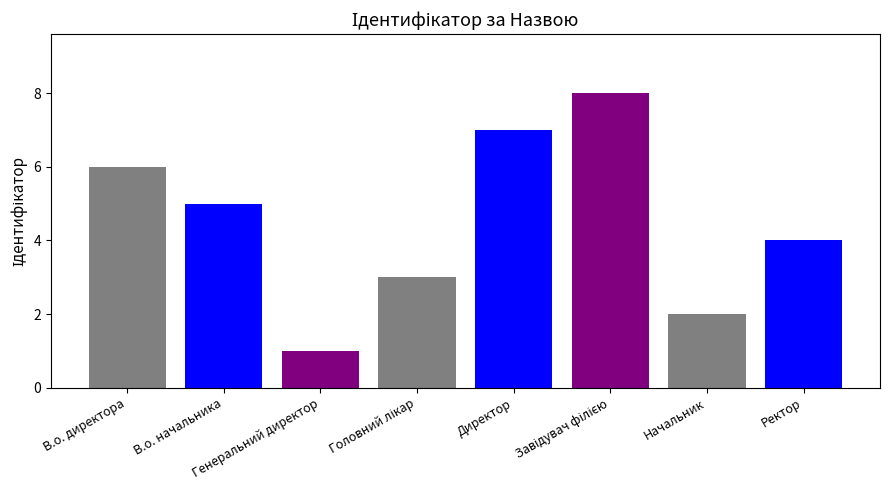

List the labels in order of value, smallest first.

Генеральний директор, Начальник, Головний лікар, Ректор, В.о. начальника, В.о. директора, Директор, Завідувач філією